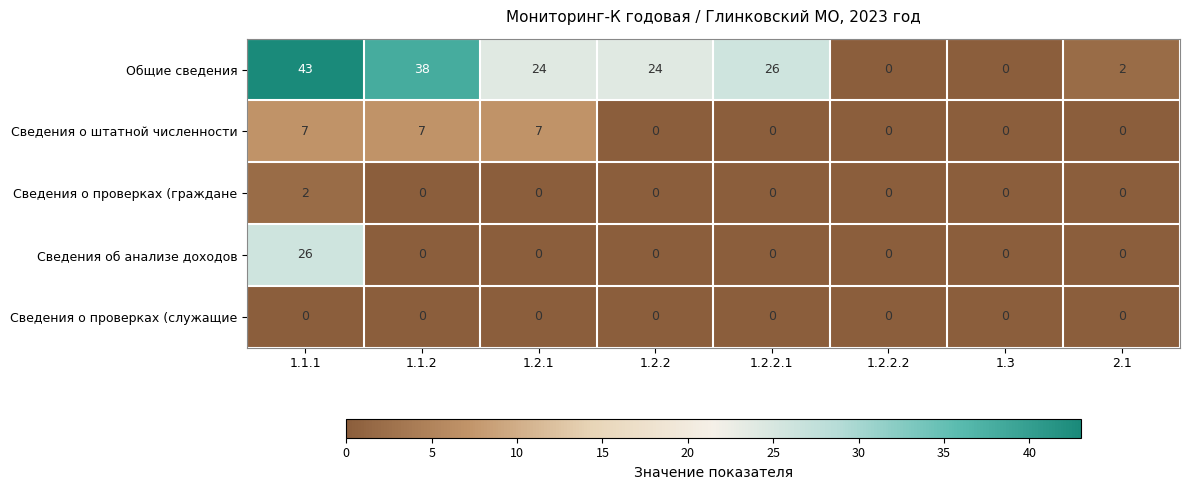

Which category has the highest value in the Сведения об анализе доходов series?

1.1.1